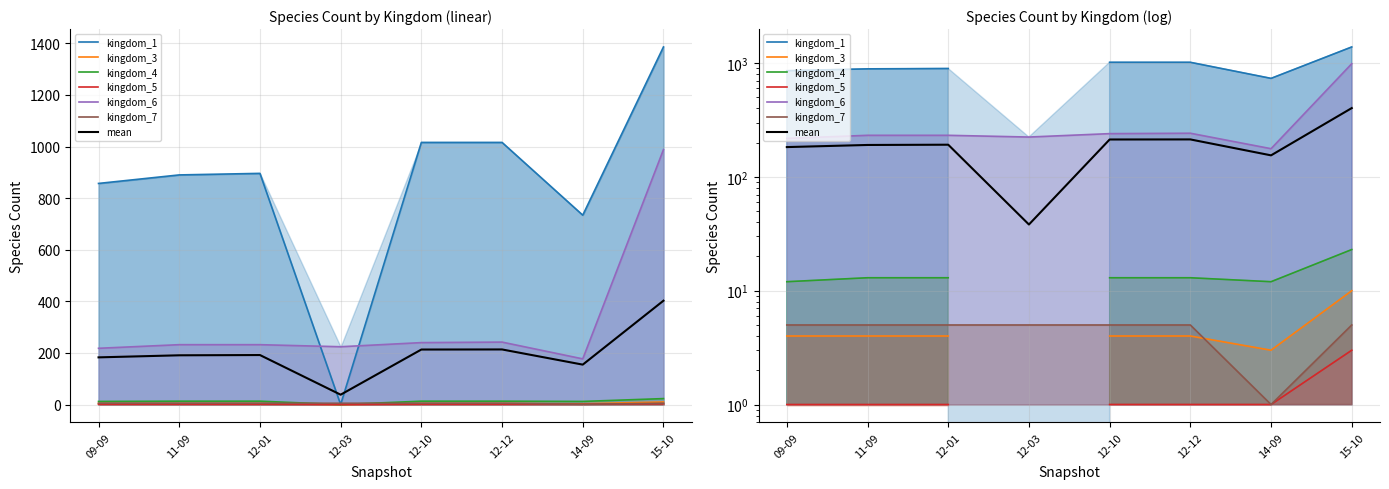

Reading left to right, transcribe all the data shown in this chart.

kingdom_1: 857	890	896	0	1016	1016	734	1386
kingdom_3: 4	4	4	0	4	4	3	10
kingdom_4: 12	13	13	0	13	13	12	23
kingdom_5: 1	1	1	0	1	1	1	3
kingdom_6: 218	232	232	224	240	242	177	988
kingdom_7: 5	5	5	5	5	5	1	5